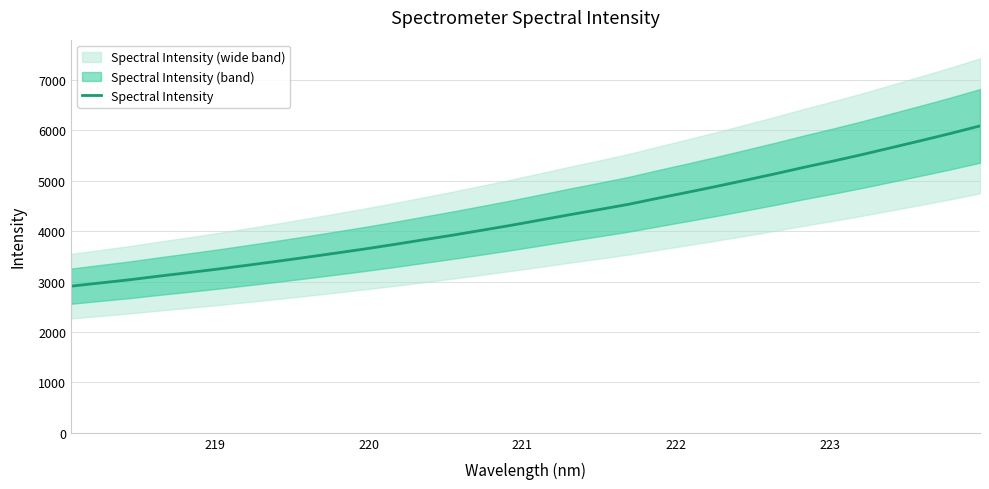

What is the sum of all values?

137150.7